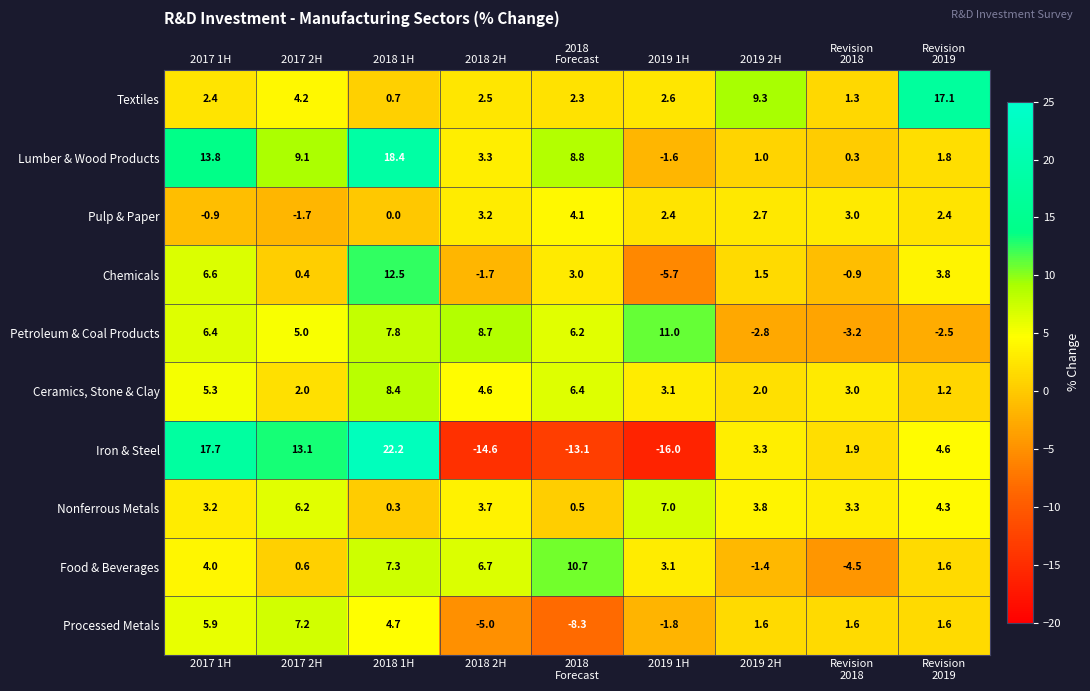

What is the greatest value displayed?

22.2